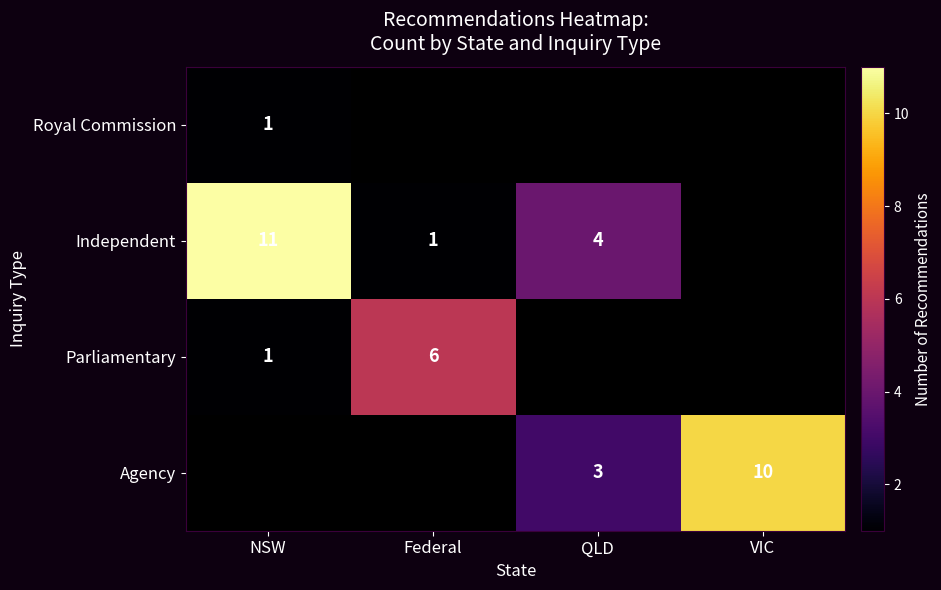

The value of Agency at QLD is 3. True or false?

True